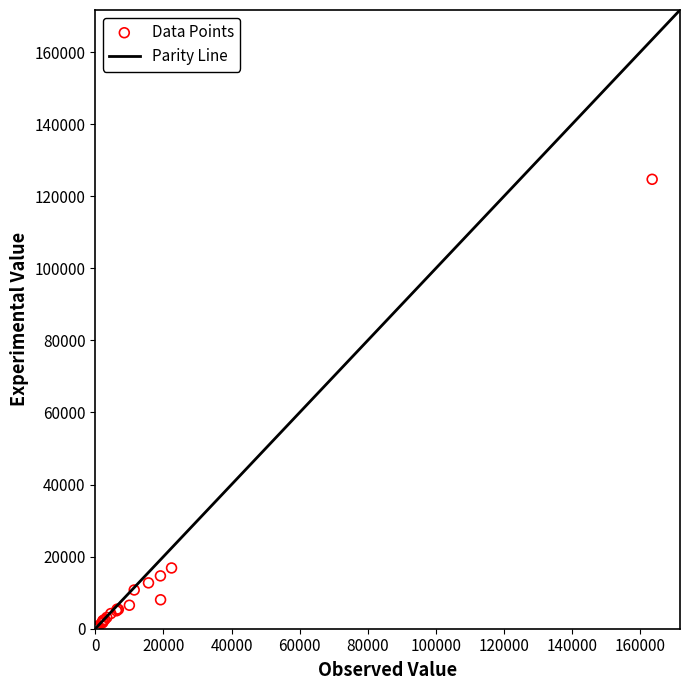

What Y value in the scatter plot is closest to 62353?

16857